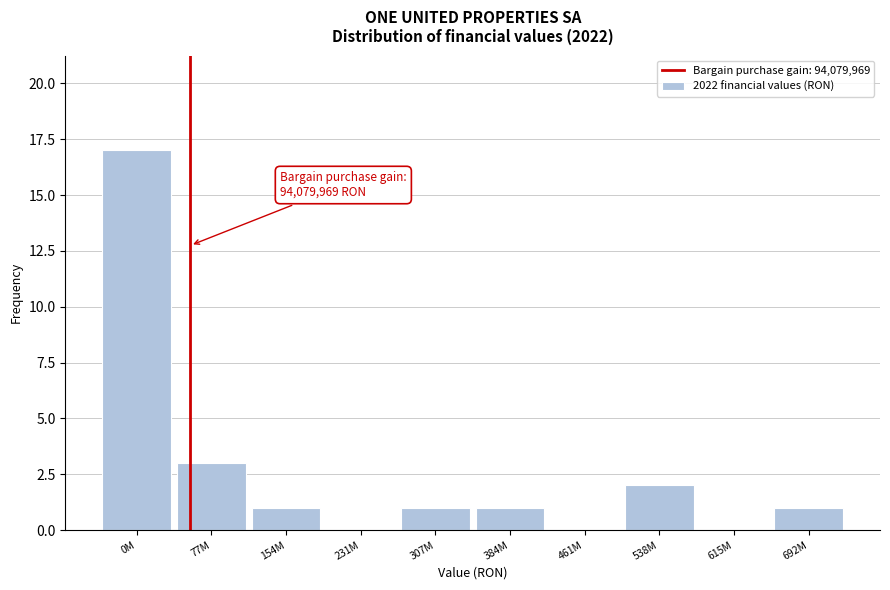

Reading left to right, extract all data points from this chart.

0M=17	77M=3	154M=1	231M=0	307M=1	384M=1	461M=0	538M=2	615M=0	692M=1